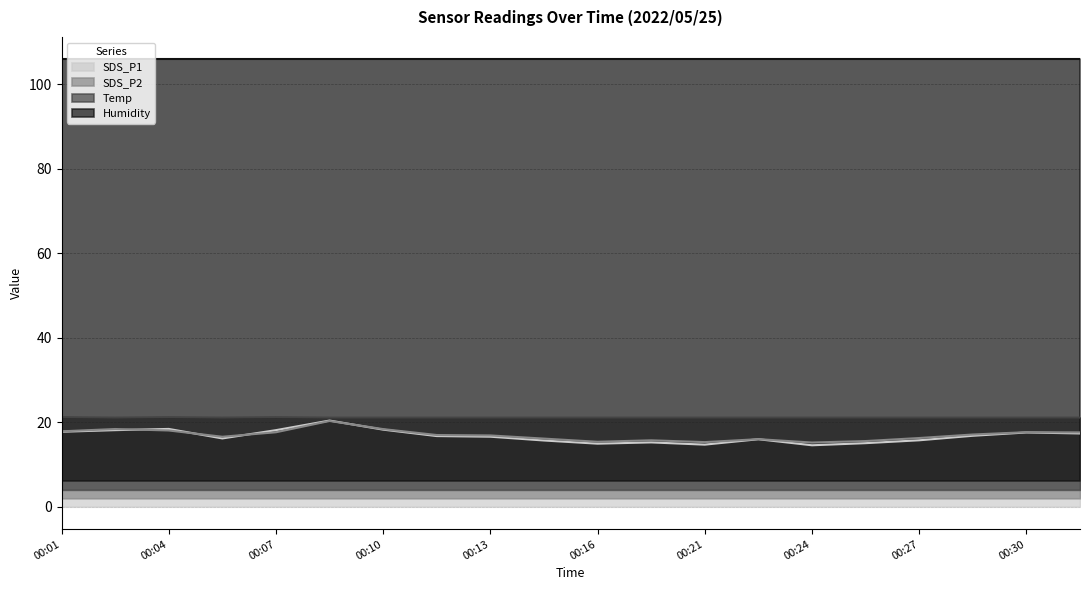

Is the value of SDS_P2 at 00:01 greater than the value of SDS_P1 at 00:27?

Yes